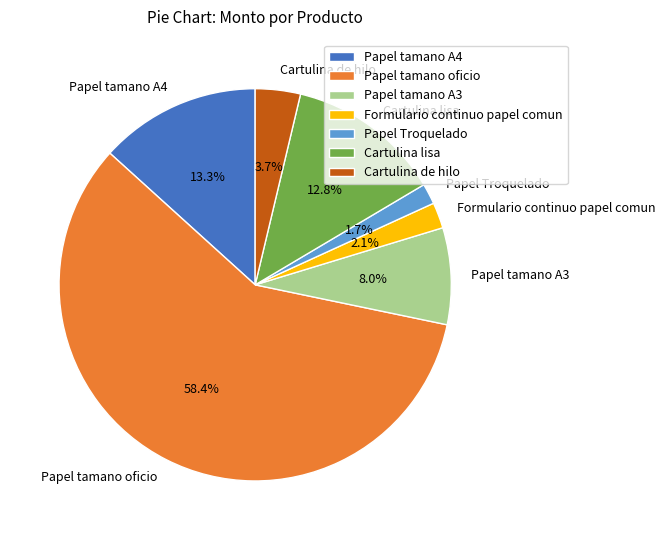

True or false: Papel tamano oficio accounts for 58% of the total.

True